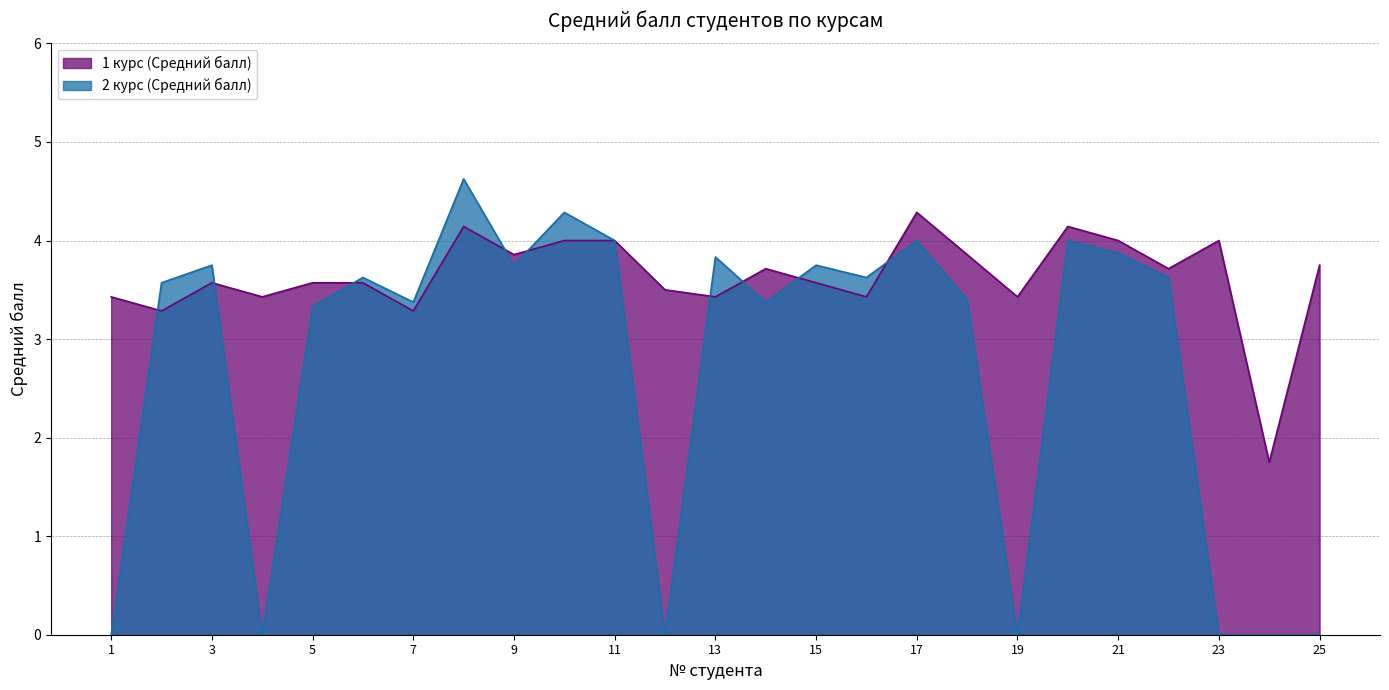

True or false: 1 курс (Средний балл) has more than 2 points higher than both neighbors.

True